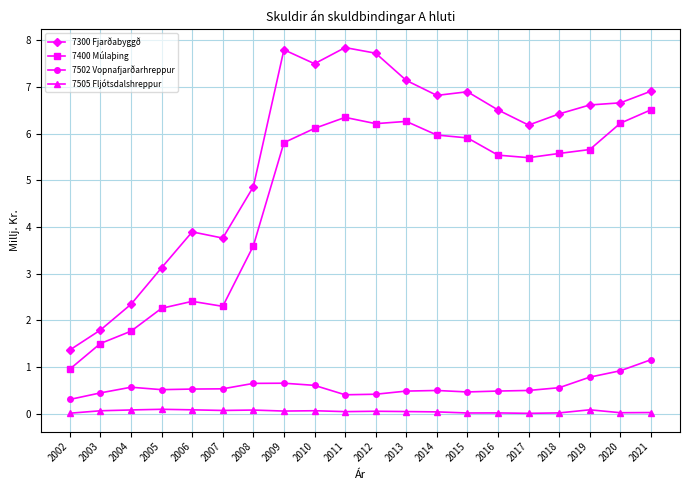

Is the value of 7505 Fljótsdalshreppur at 2018 greater than the value of 7400 Múlaþing at 2015?

No